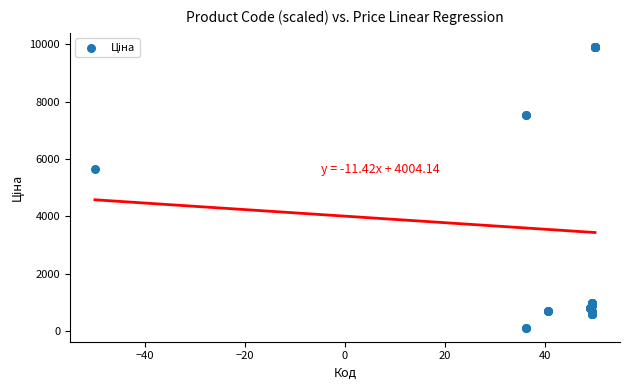

What Y value in the scatter plot is closest to 5010?

5636.0